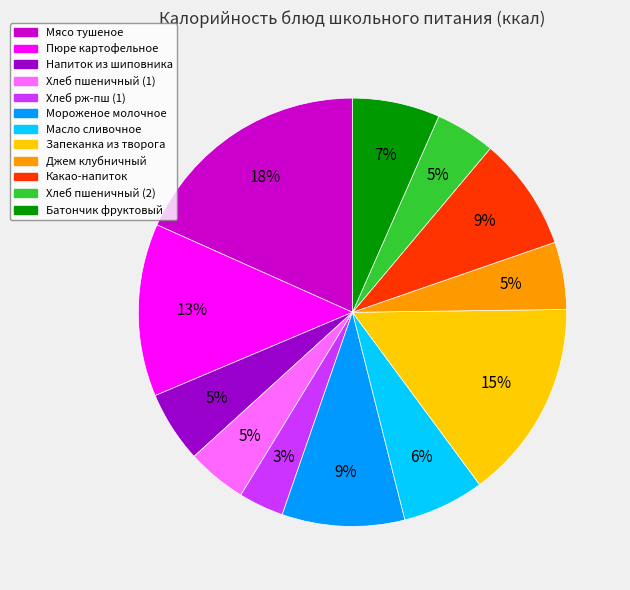

How many segments does this pie chart have?

12